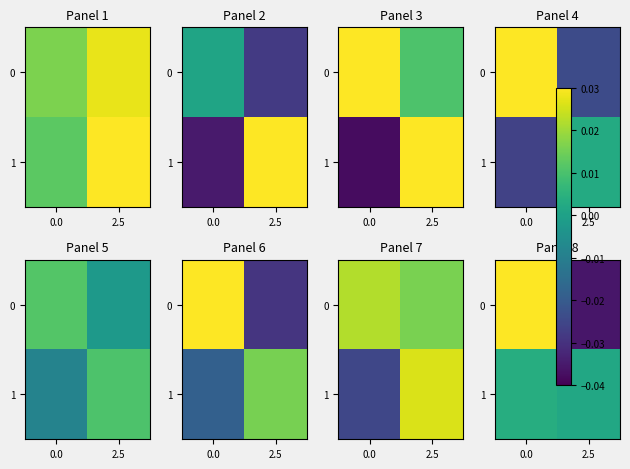

The row_1 series shows 0.0 at 0.0. True or false?

True